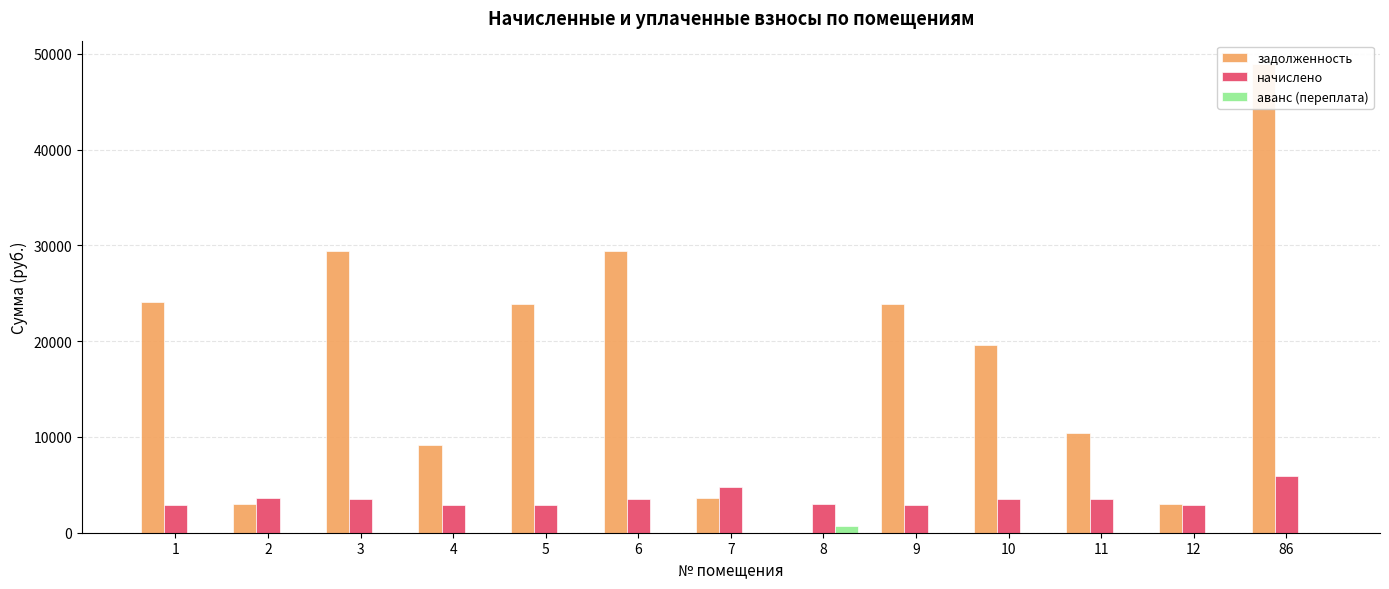

Is it true that начислено equals 4109.9 at 9?

False